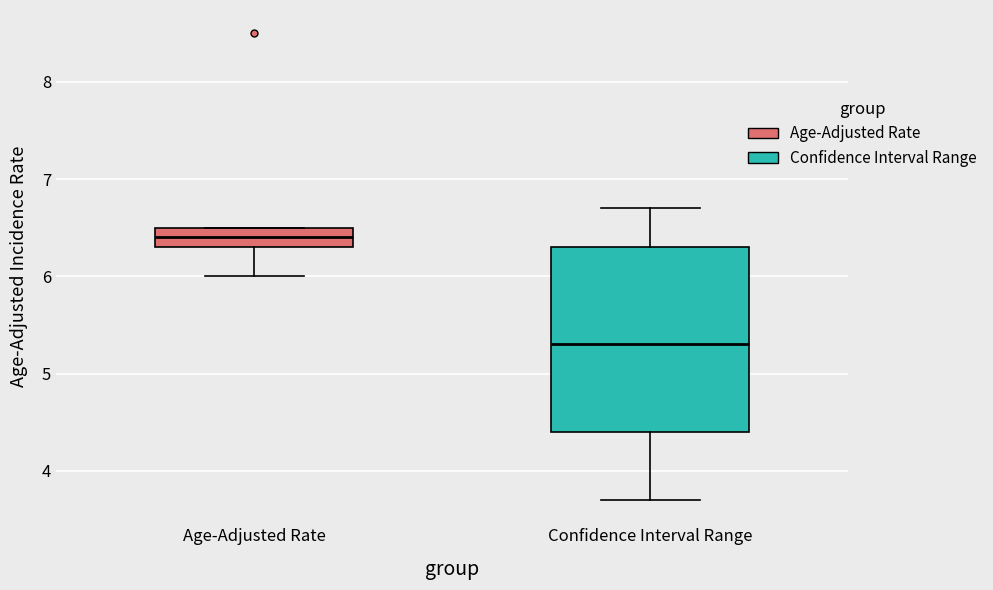

Which box is the tallest, from its lower edge to its upper edge?

Confidence Interval Range